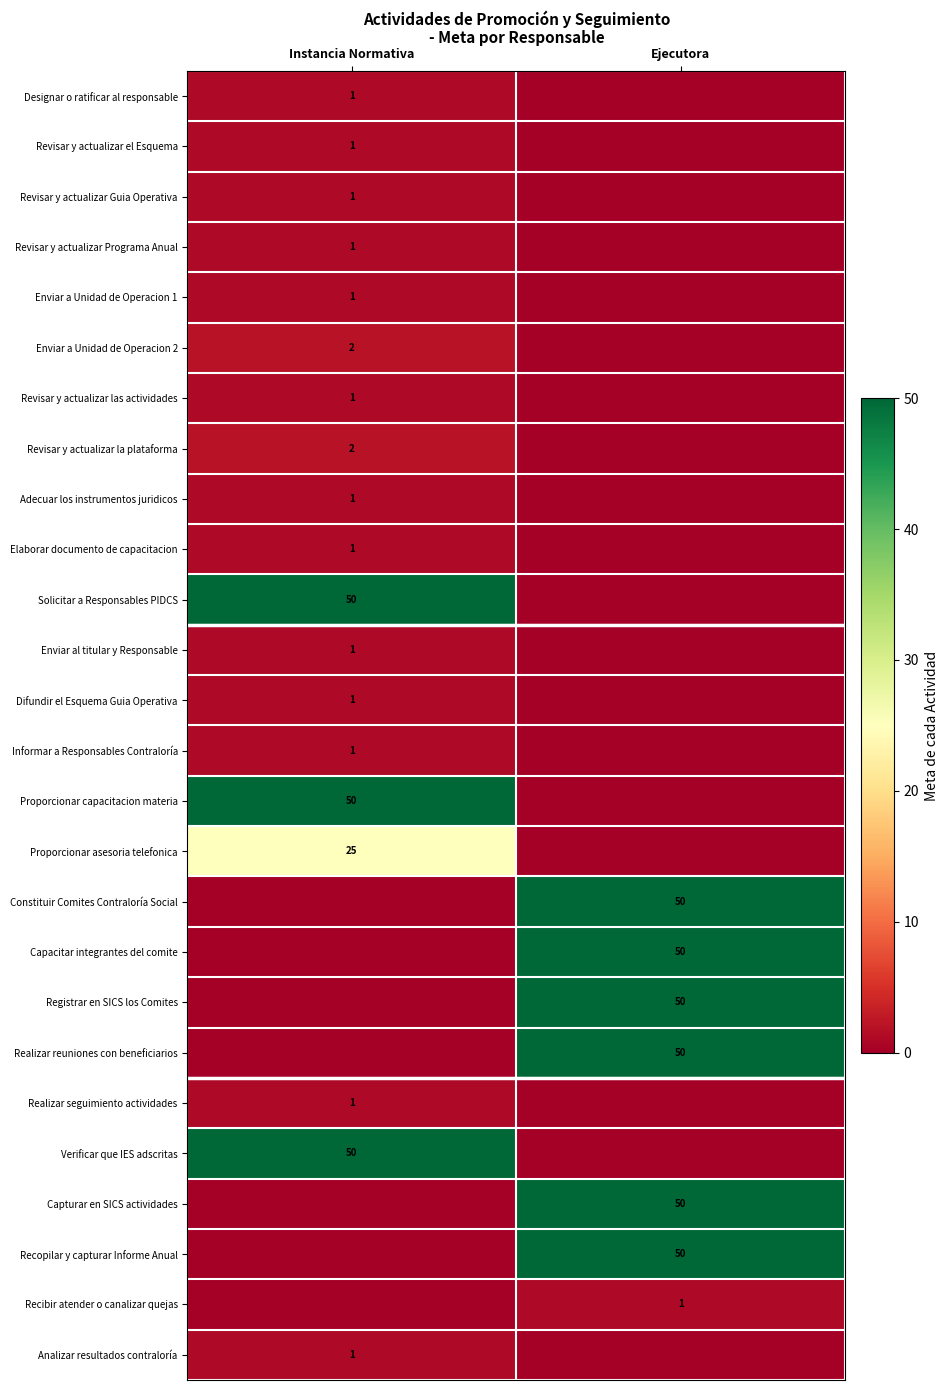

Is it true that Elaborar documento de capacitacion equals 0 at Instancia Normativa?

False